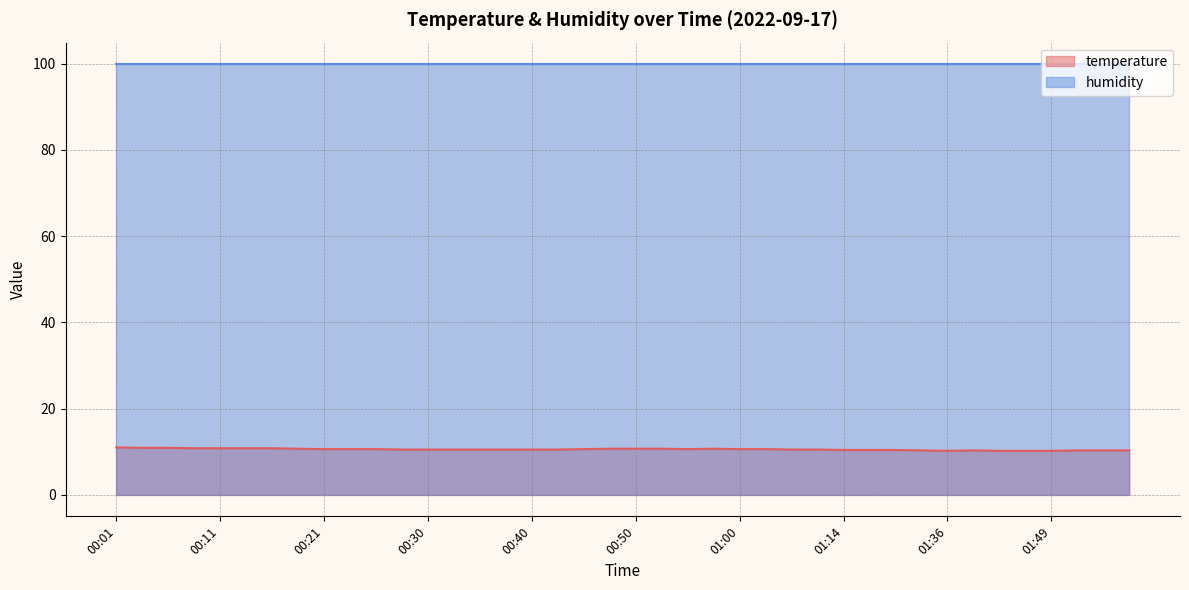

What is the average value?

10.5